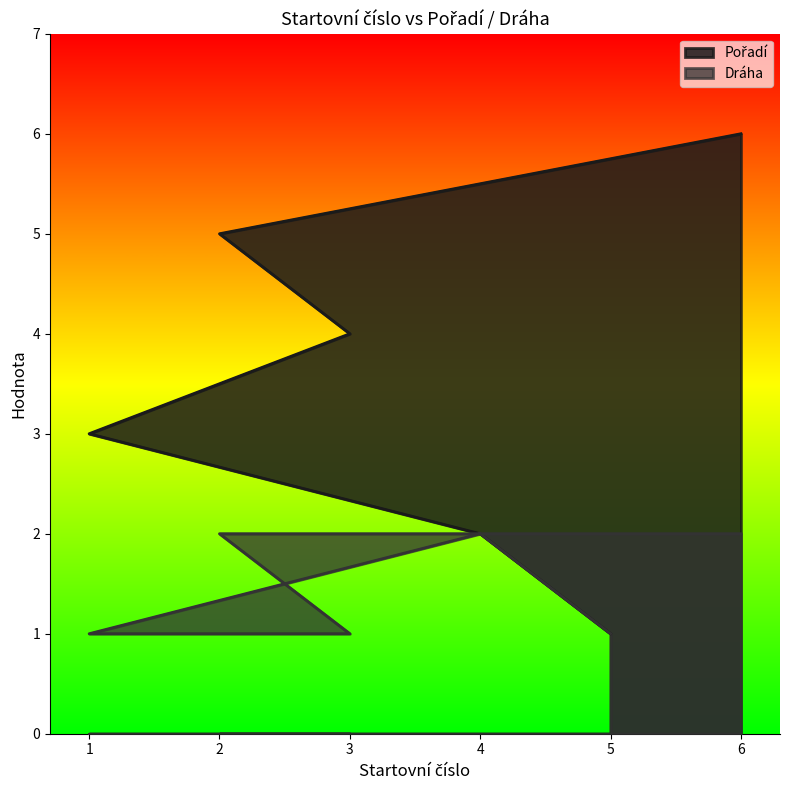

True or false: Dráha has more than 2 points higher than both neighbors.

False